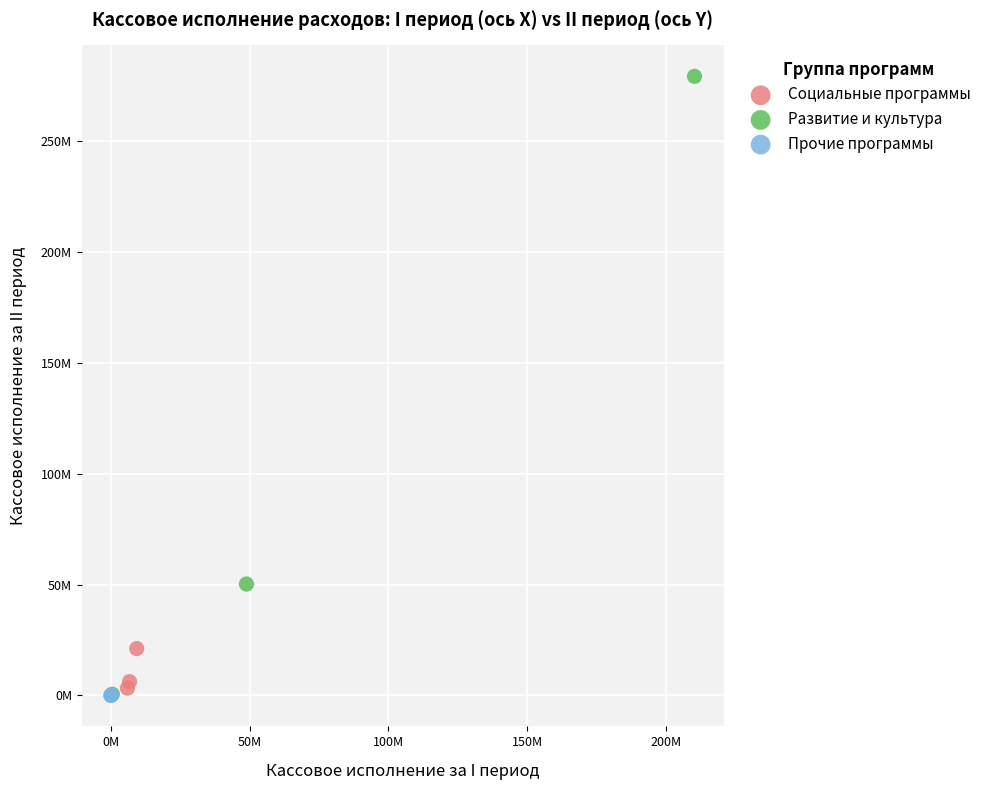

What are all the series names shown in the legend?

Социальные программы, Развитие и культура, Прочие программы